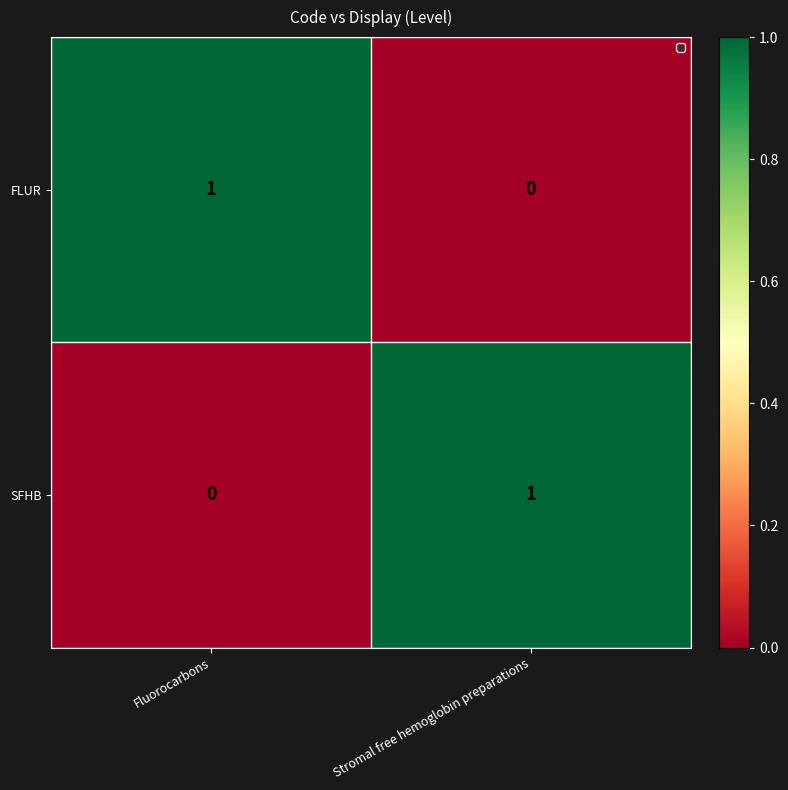

Rank the categories by FLUR value from highest to lowest.

Fluorocarbons, Stromal free hemoglobin preparations